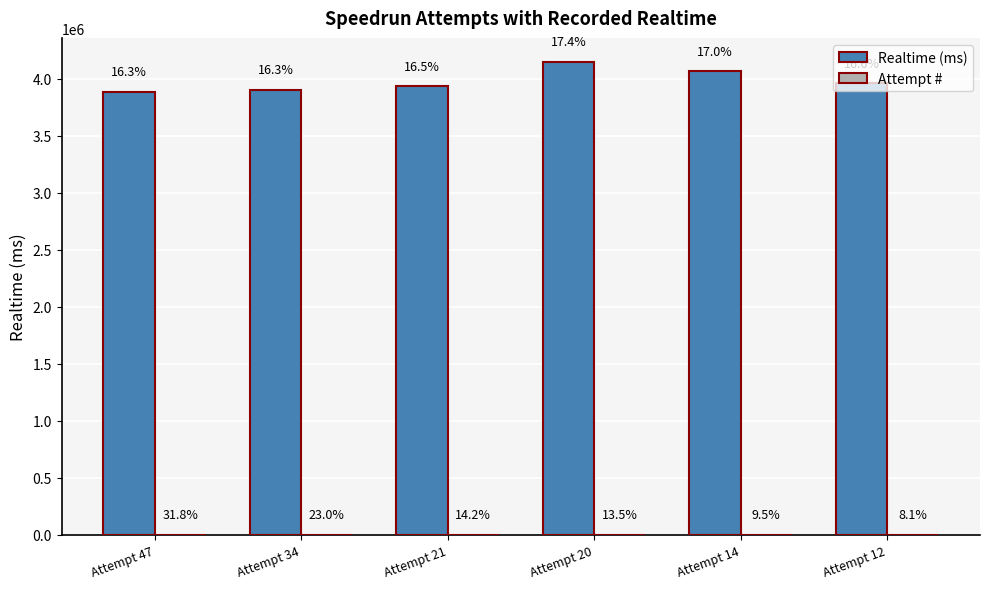

True or false: Attempt # has a value of 17 at Attempt 12.

False